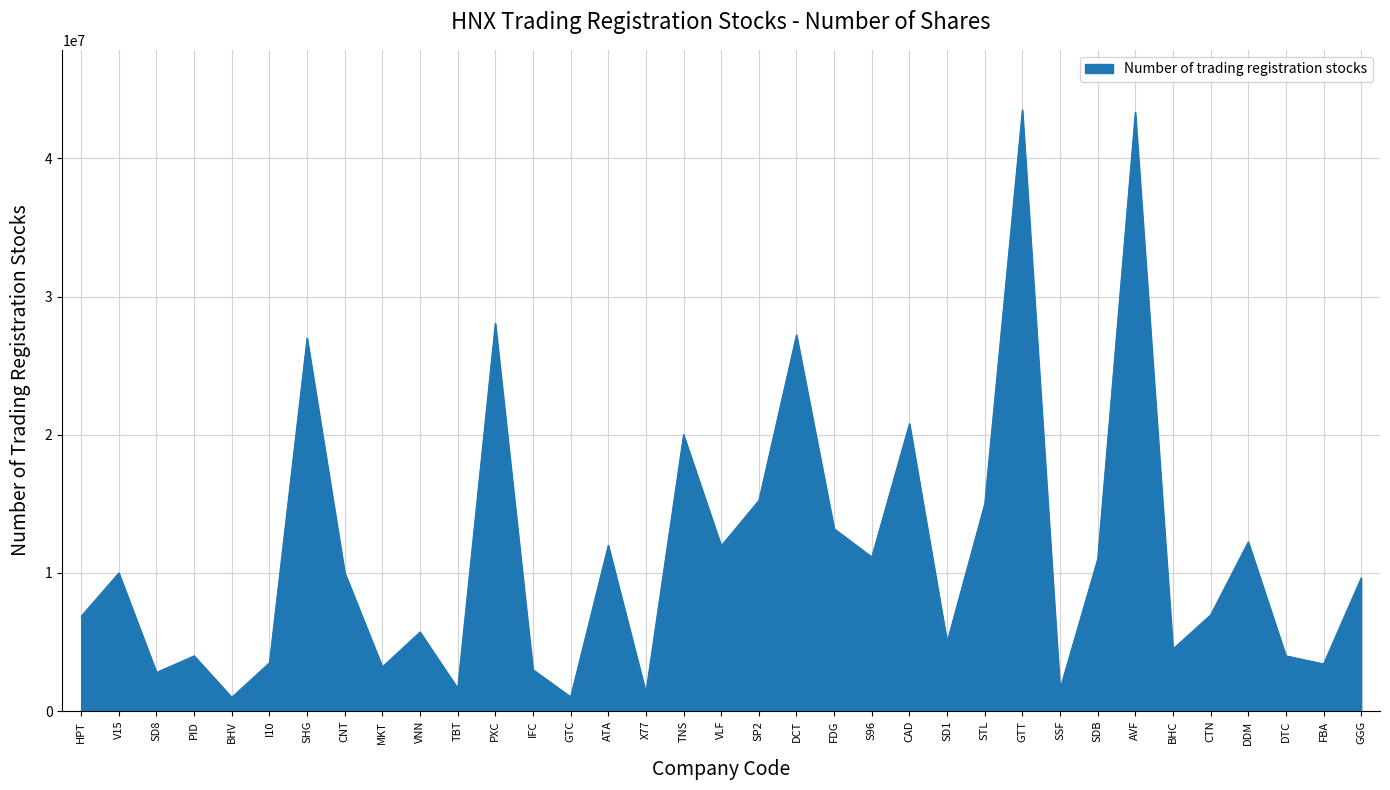

How many values are below 9635456?

17